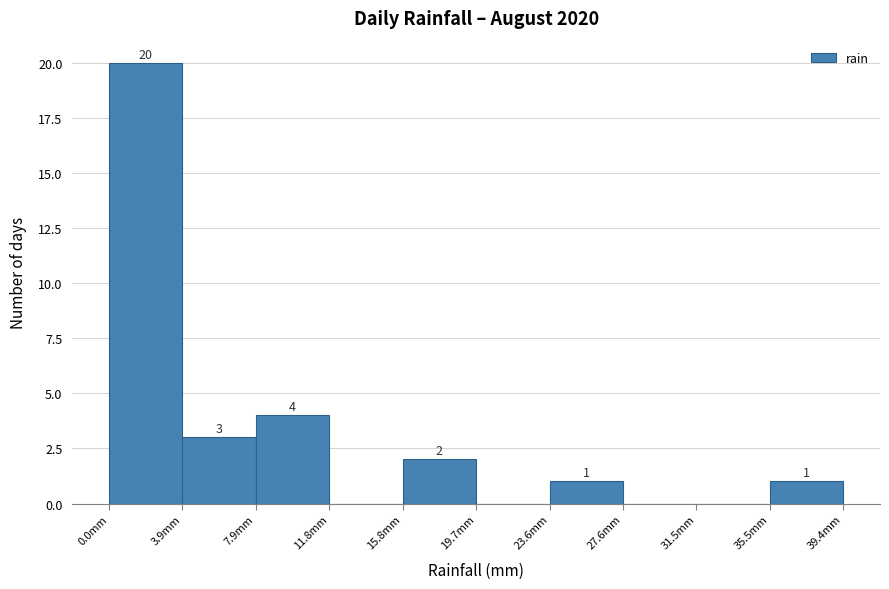

Over which range of the x-axis is the bar tallest?

0.0 to 4.0